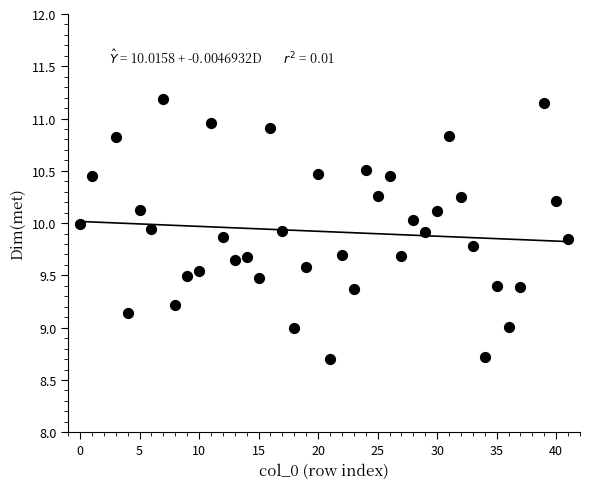

What is the range of X values (max minus min)?

41.0